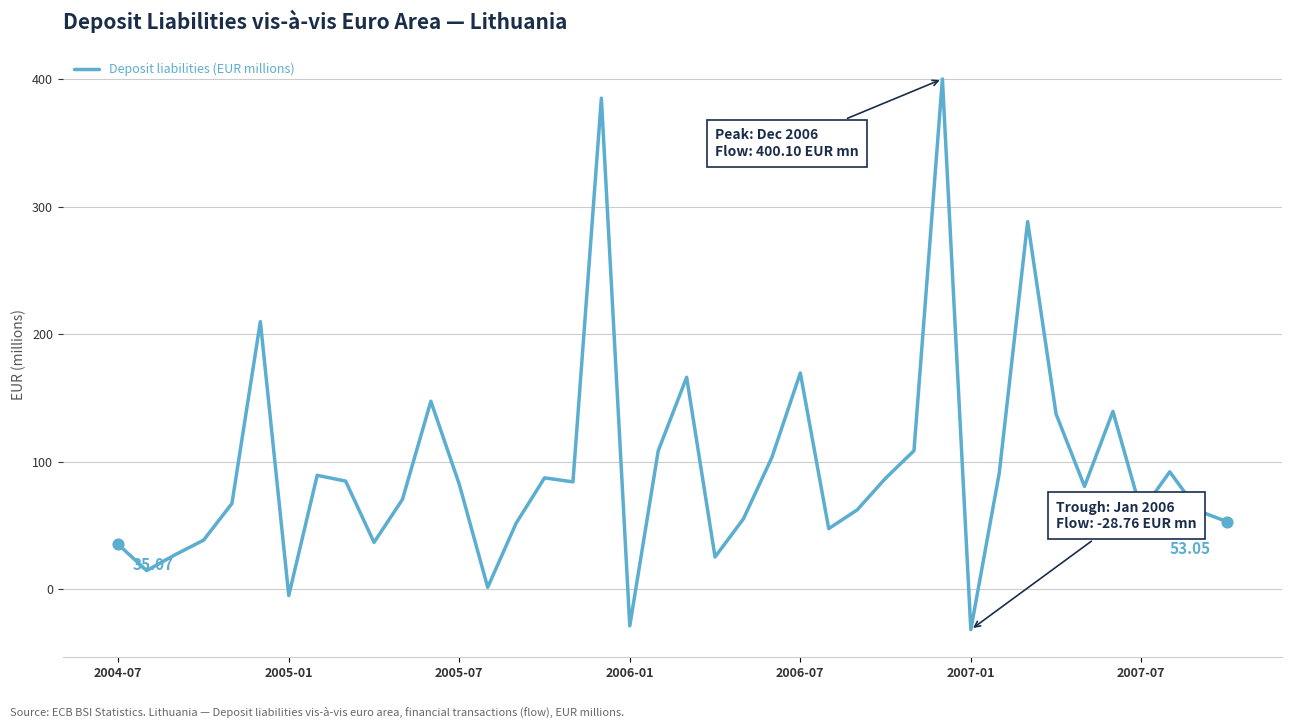

What is the difference between the maximum and minimum values?

431.8